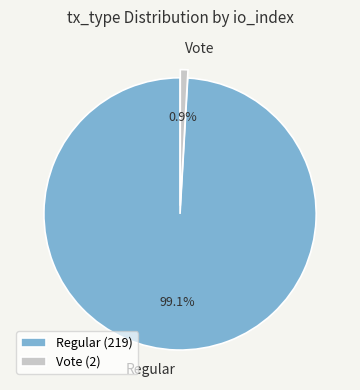

Which slice represents more than half of the pie?

Regular